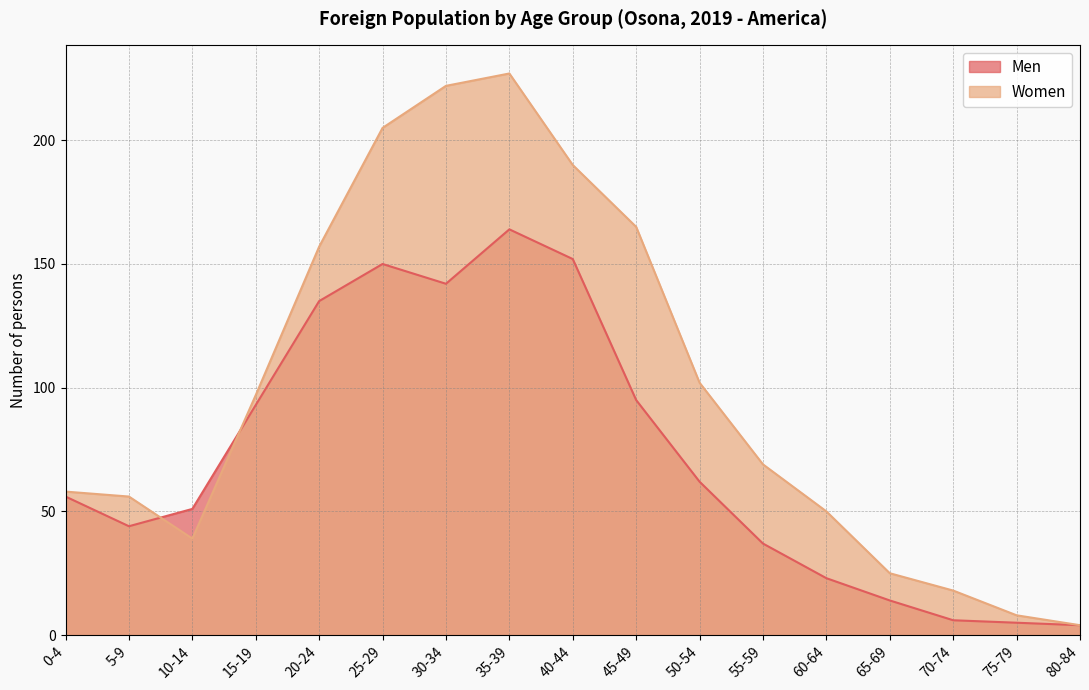

What is the maximum value shown in the chart?

227